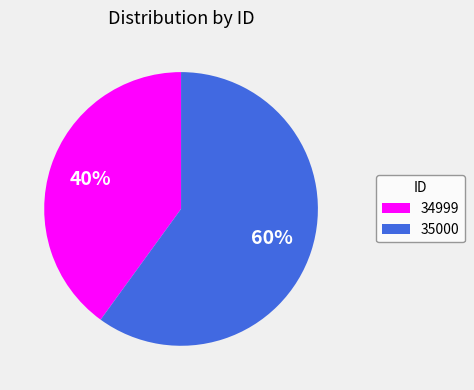

How many slices are in this pie chart?

2